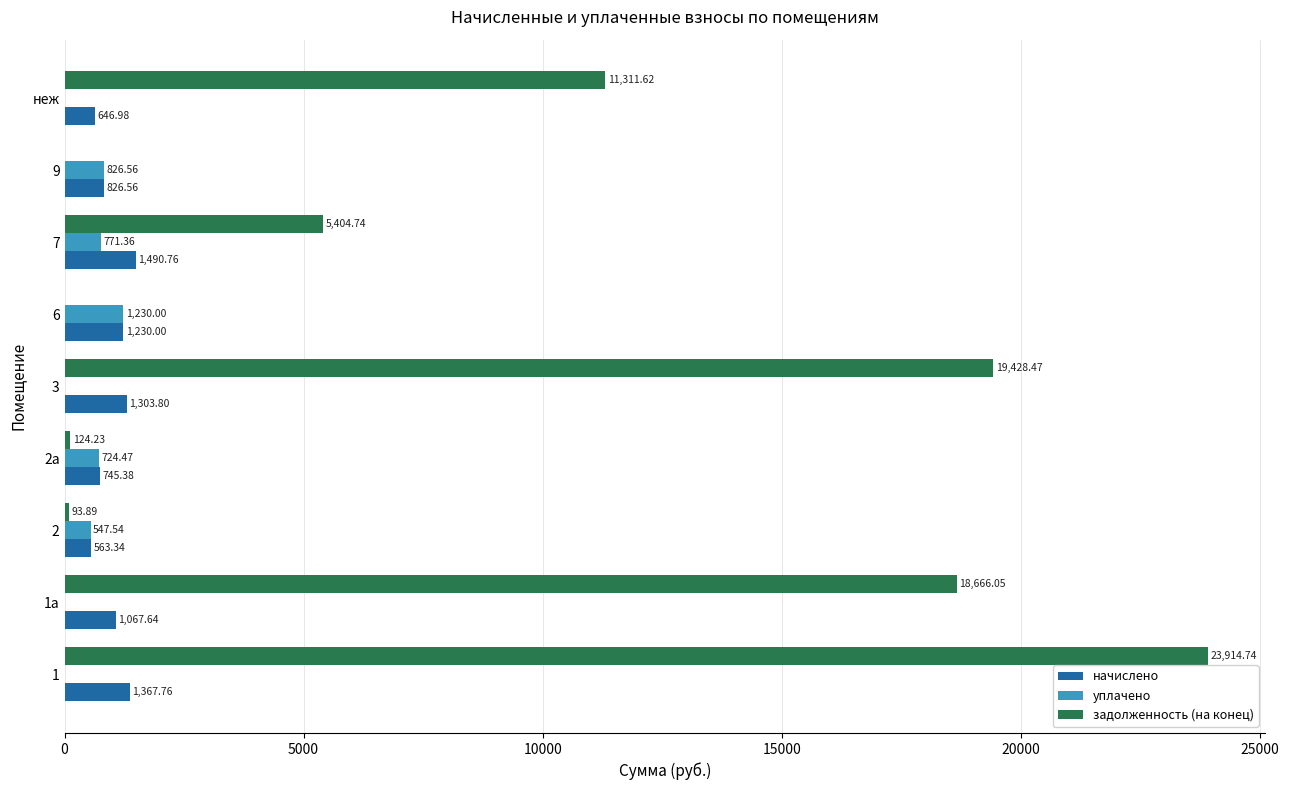

Which series has the largest range (max minus min)?

задолженность (на конец)